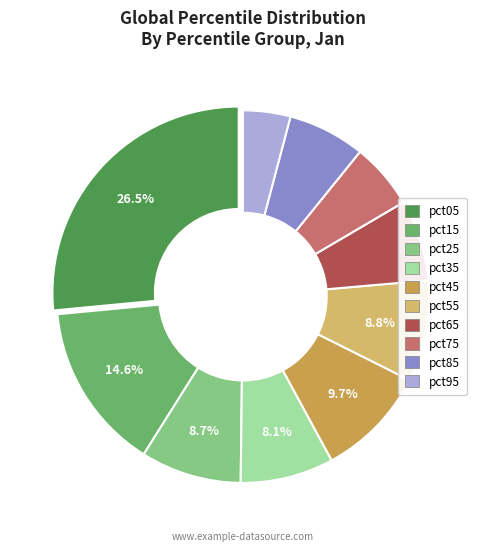

To the nearest percent, what portion does pct05 represent?

27%